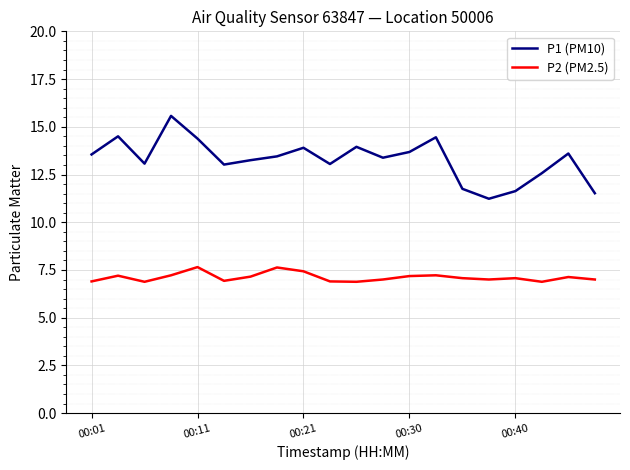

At how many categories does at least one series exceed 7?

20